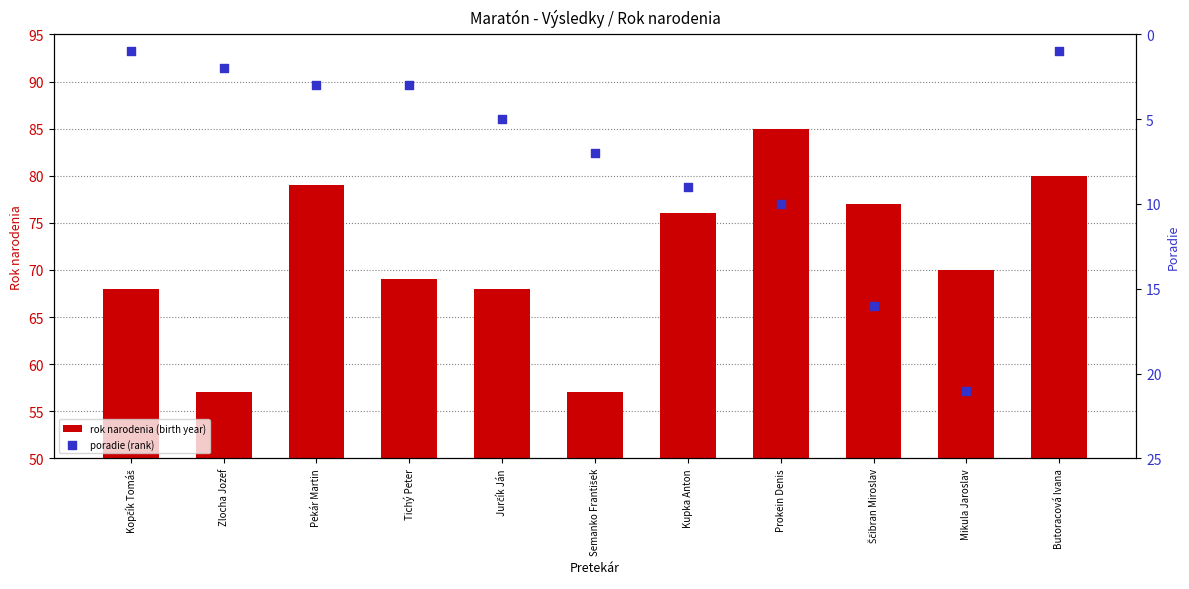

Which series has the largest total across all categories?

rok narodenia (birth year)